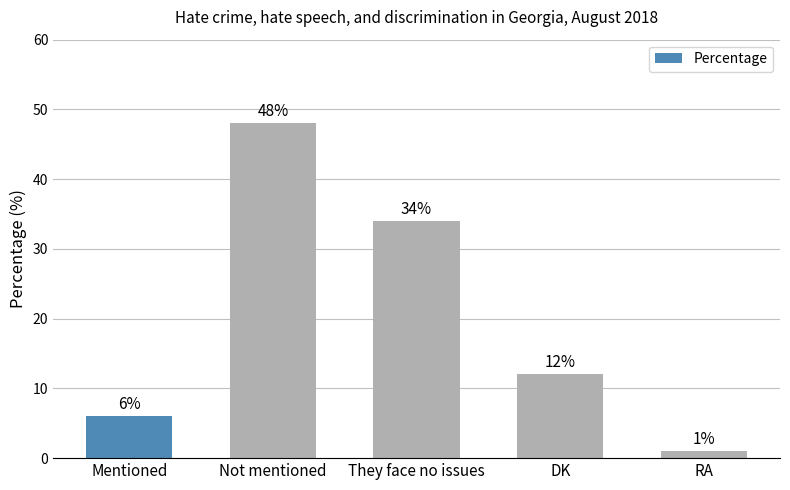

List the labels in order of value, smallest first.

RA, Mentioned, DK, They face no issues, Not mentioned